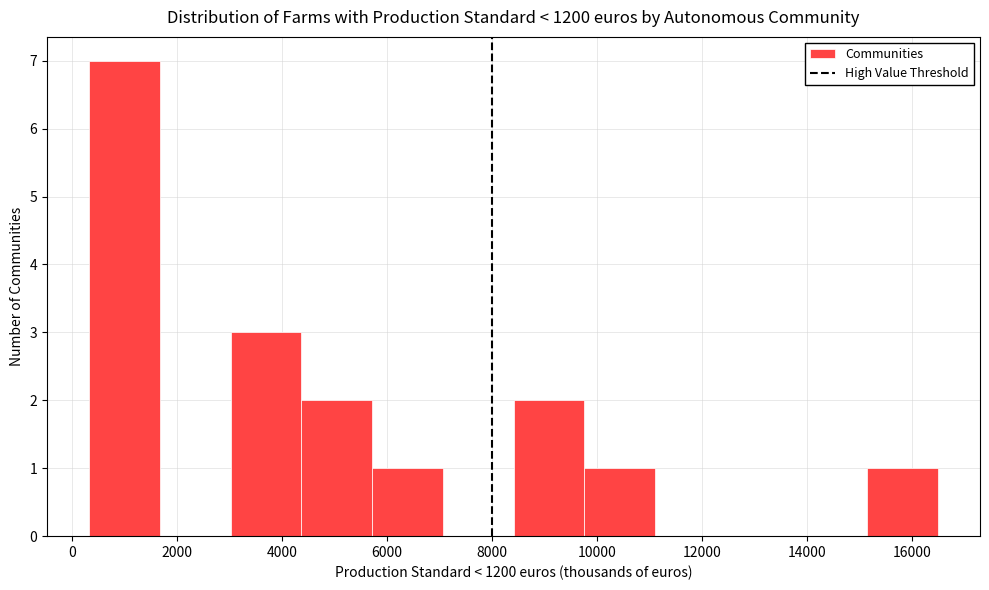

Reading left to right, transcribe this chart: for each bar, give the range it covers on the x-axis and its height. Neither the bar edges nor the heights are printed on the chart, so give them approximately, as read against the axes.

400 to 1600: 7
1600 to 3000: 0
3000 to 4400: 3
4400 to 5800: 2
5800 to 7000: 1
7000 to 8400: 0
8400 to 9800: 2
9800 to 11200: 1
11200 to 12400: 0
12400 to 13800: 0
13800 to 15200: 0
15200 to 16400: 1